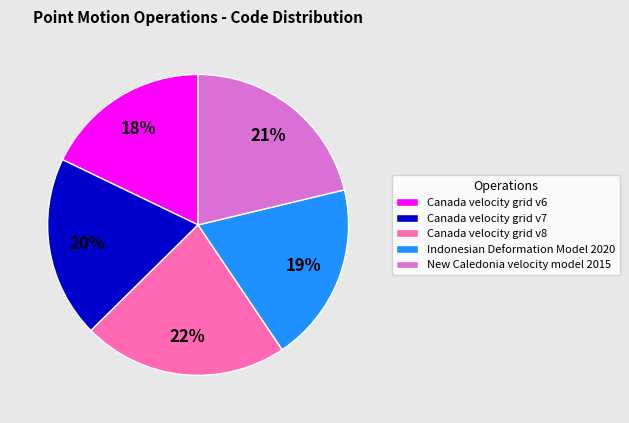

Which category has the smallest portion of the pie?

Canada velocity grid v6